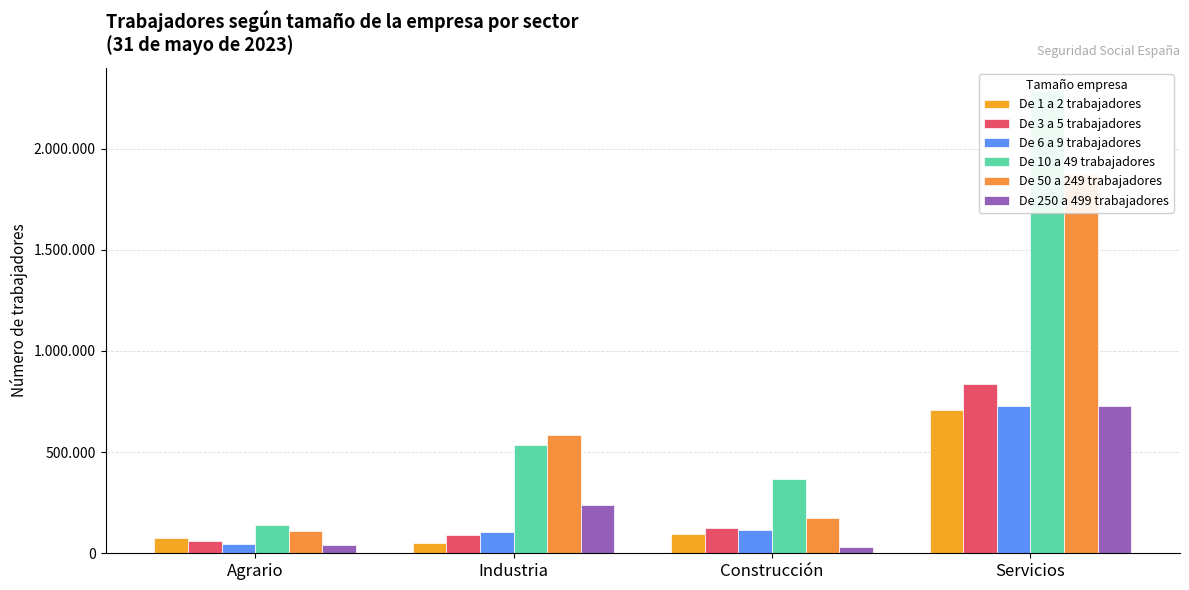

At which label does De 3 a 5 trabajadores first exceed 124828?

Servicios